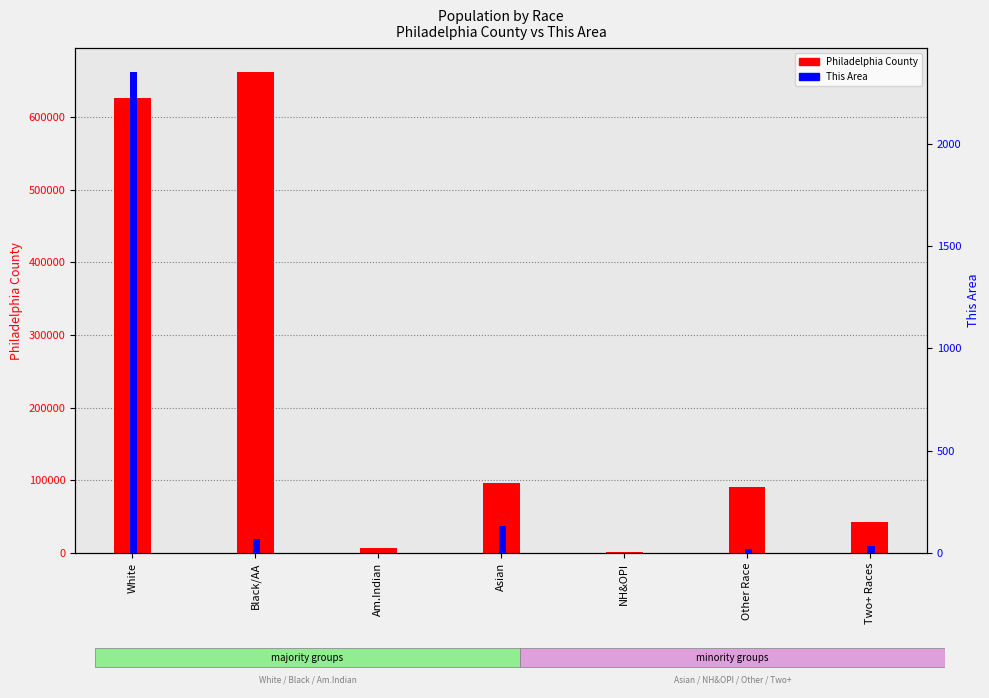

Rank the categories by Philadelphia County value from lowest to highest.

NH&OPI, Am.Indian, Two+ Races, Other Race, Asian, White, Black/AA